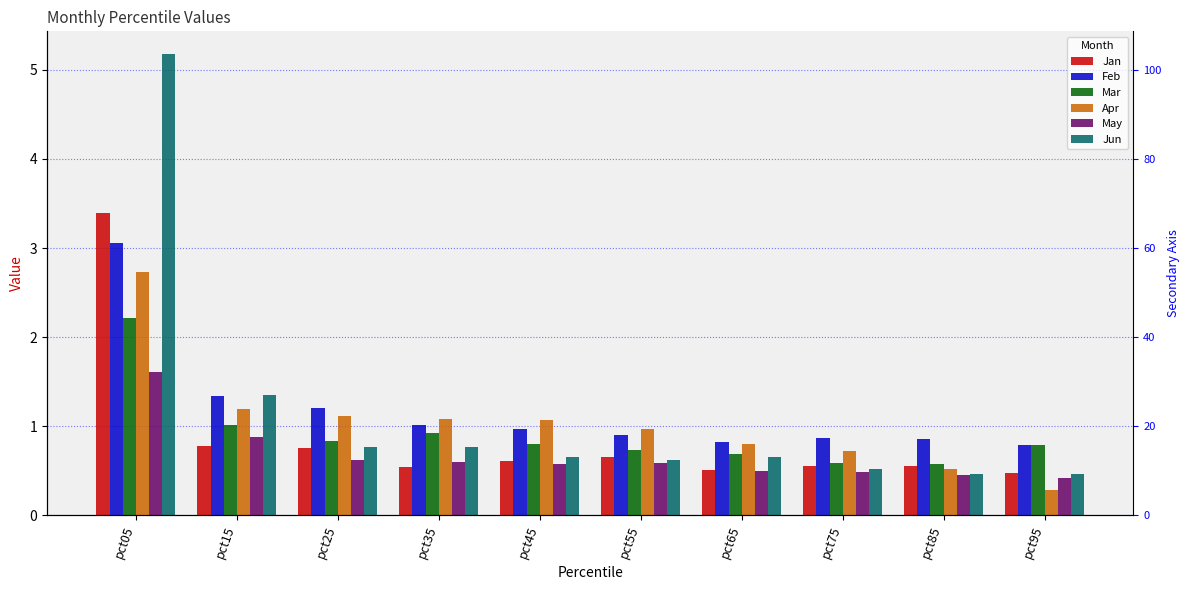

What is the sum of the Mar values at pct85 and pct75?

1.2